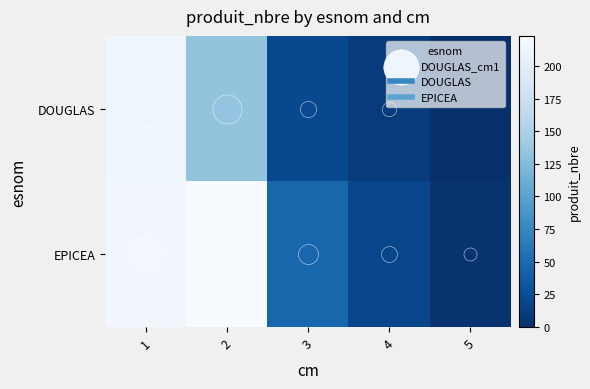

At which category does the chart reach its peak across all series?

2